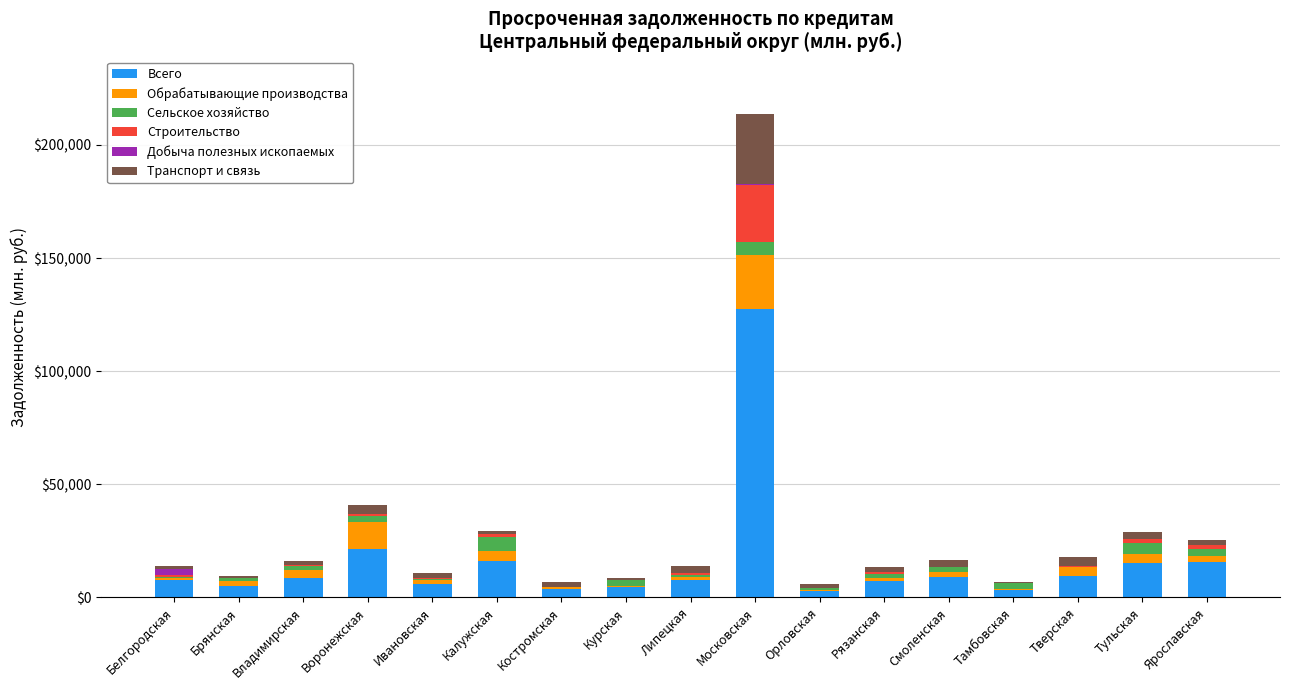

At which category is the sum across all series the highest?

Московская